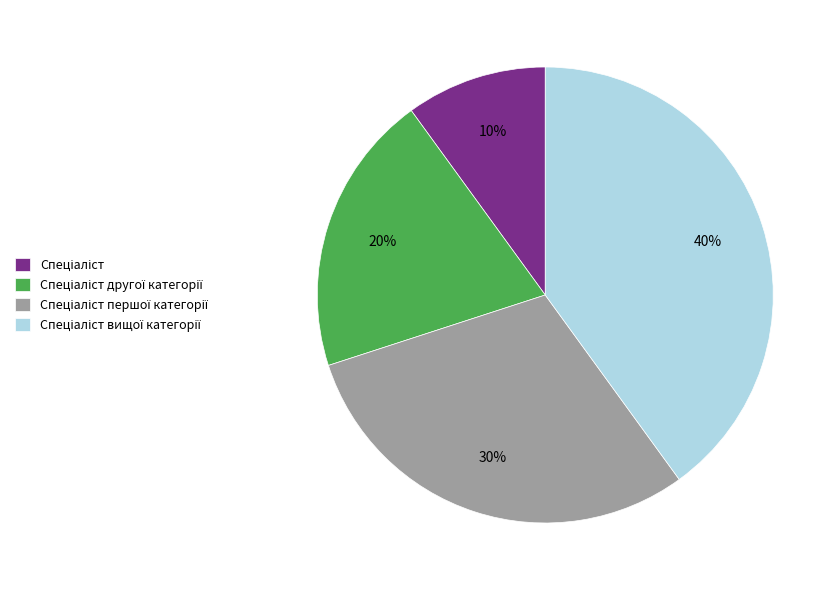

How many slices are in this pie chart?

4